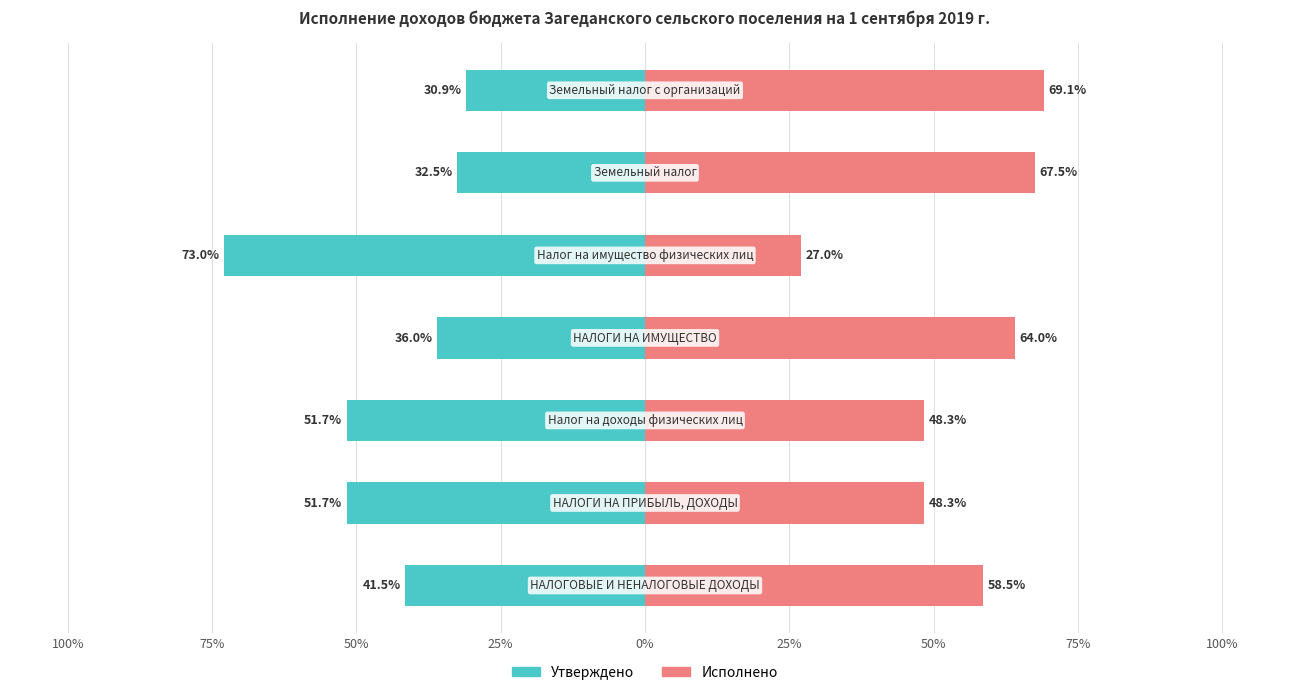

How many distinct data groups are displayed?

2